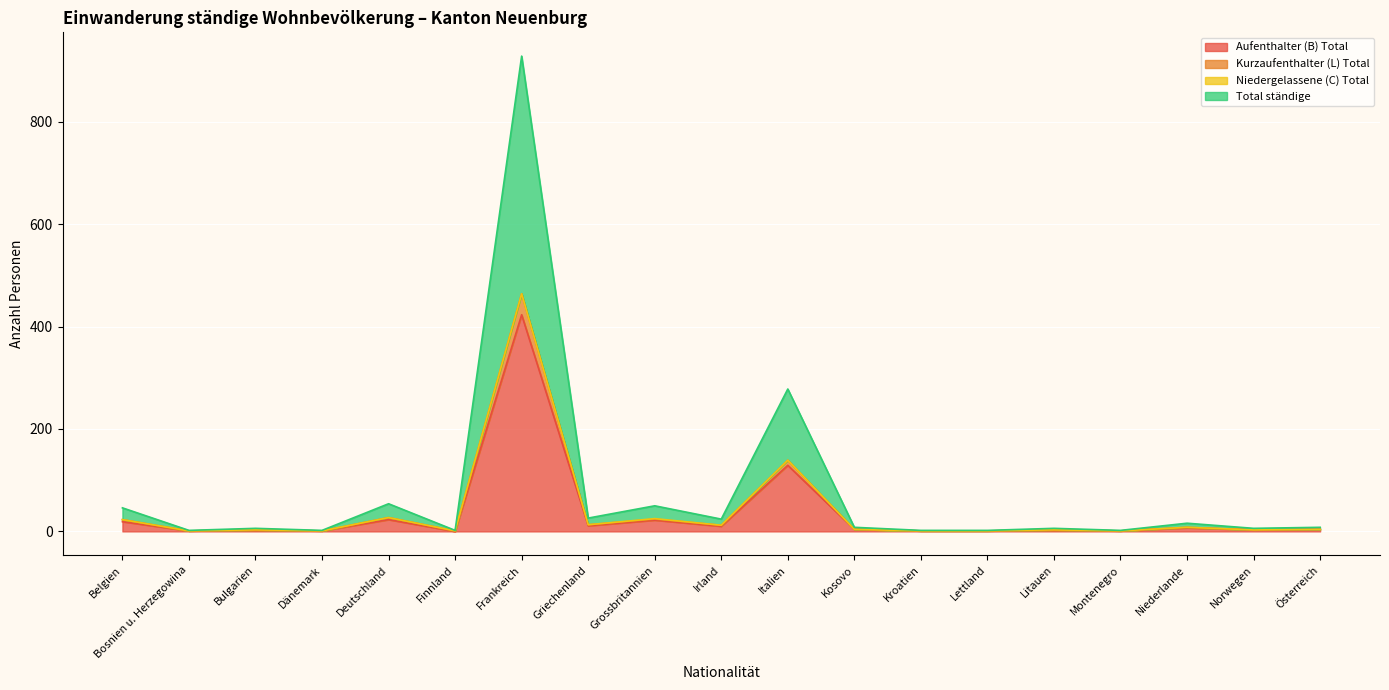

What is the label of the 18th point from the left?

Norwegen